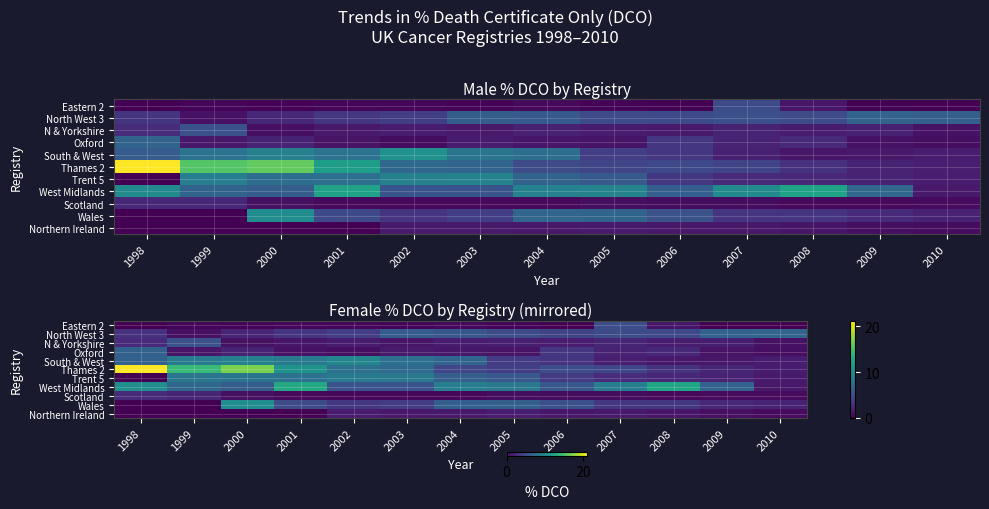

List the series in order of their peak value, lowest first.

Northern Ireland, Scotland, Eastern 2, N & Yorkshire, Oxford, North West 3, Trent 5, South & West, Wales, West Midlands, Thames 2